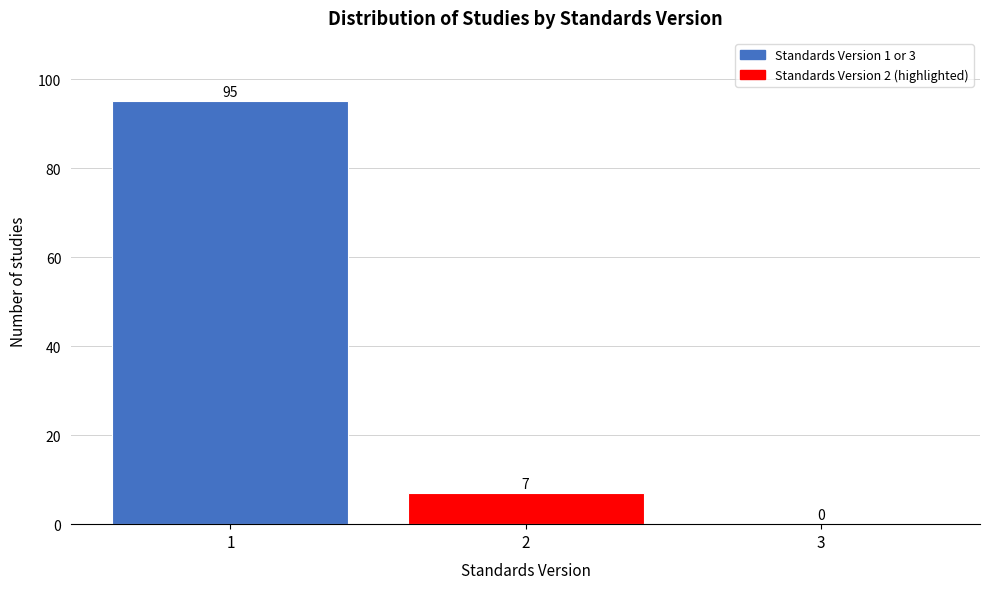

Reading left to right, list every bar in this chart as the range it spans on the x-axis followed by its height.

0.5 to 1.5: 95
1.5 to 2.5: 7
2.5 to 3.5: 0